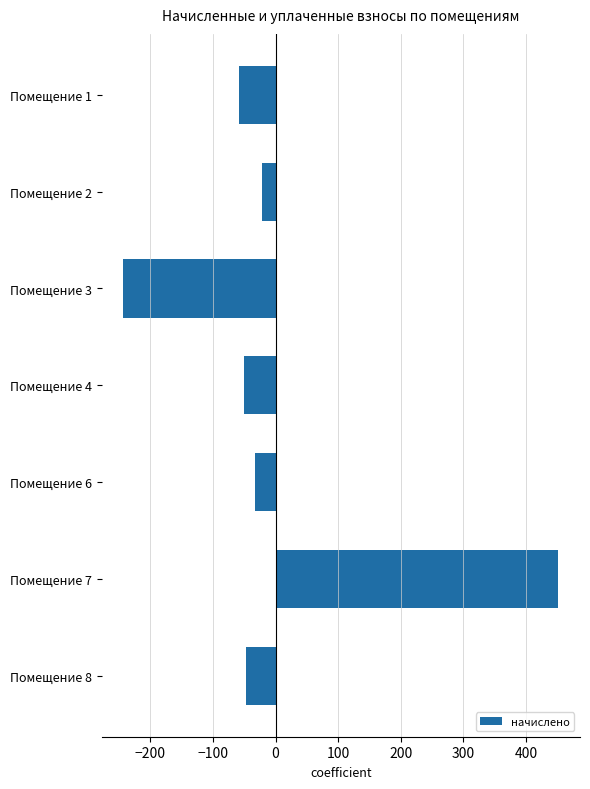

What is the value of the 6th bar from the top?

451.7